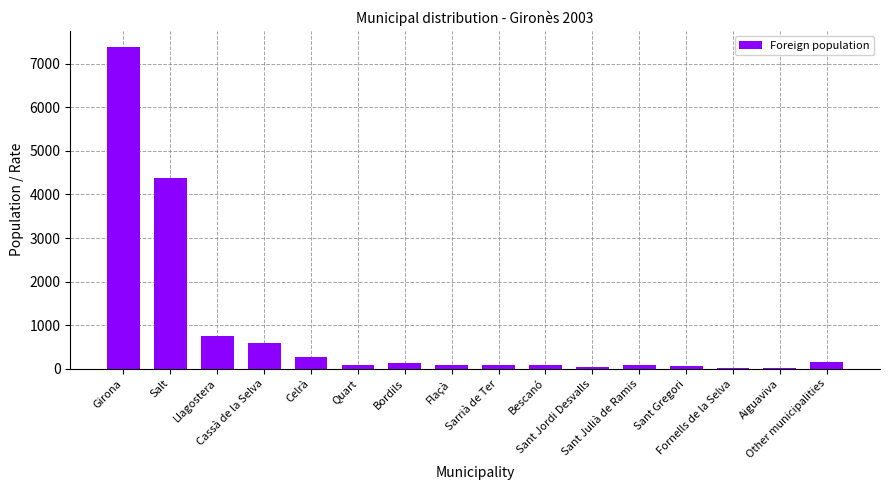

What is the change in value from Celrà to Aiguaviva?

-266